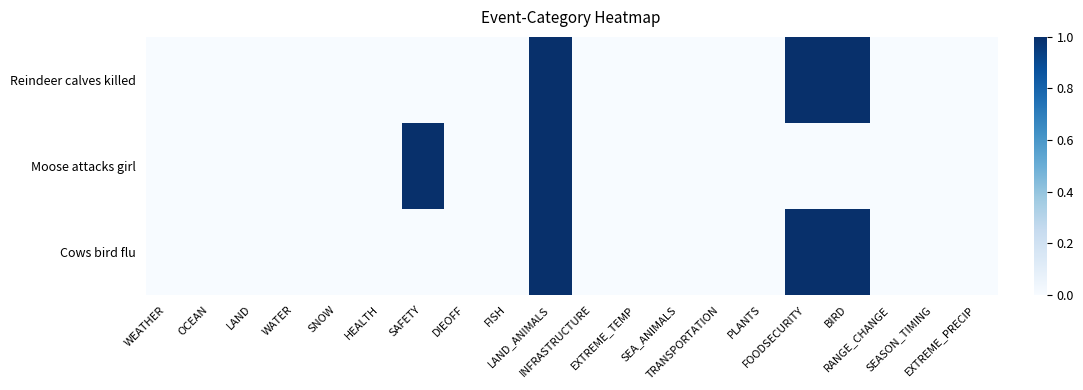

Which label corresponds to the smallest value in the chart?

WEATHER